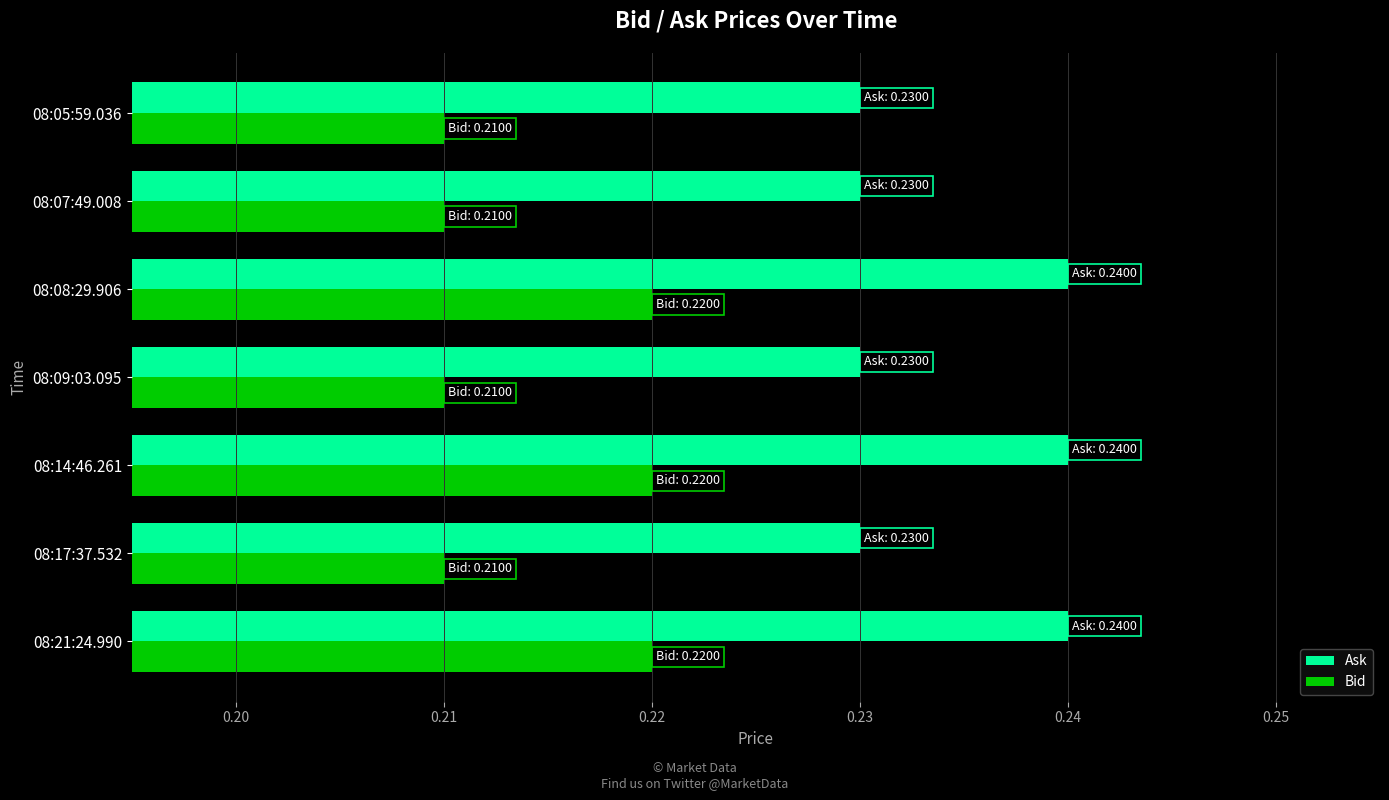

At how many categories does at least one series exceed 0?

7